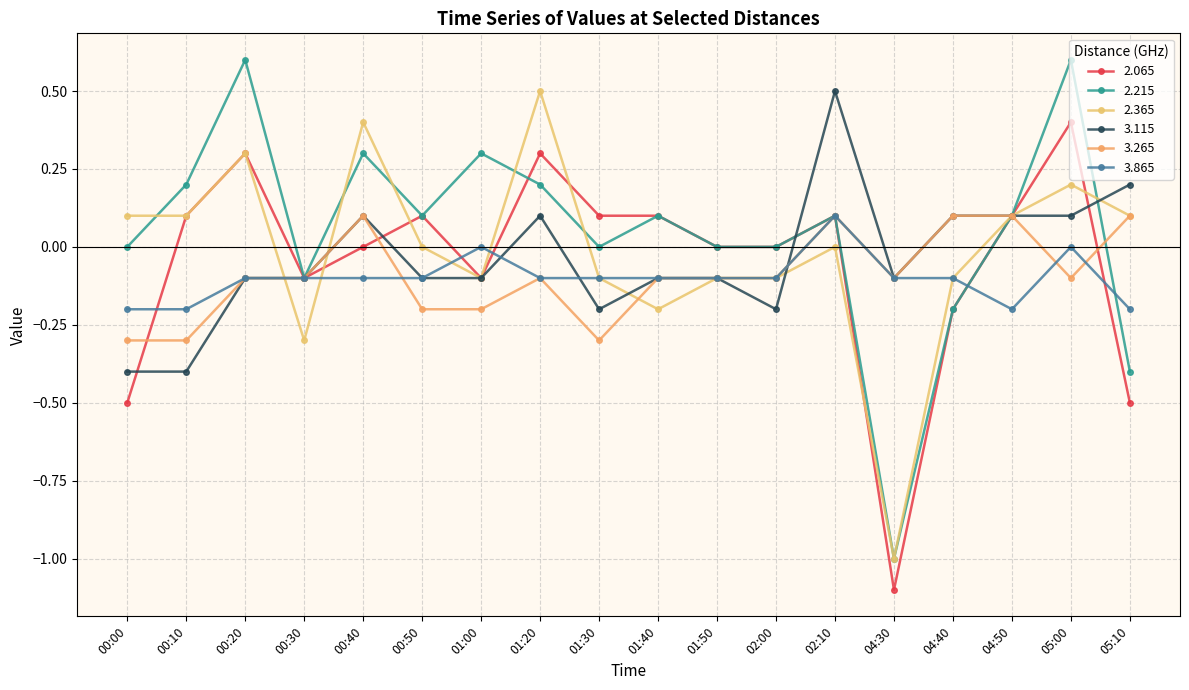

What is the spread (max minus min) of values at 00:40?

0.5